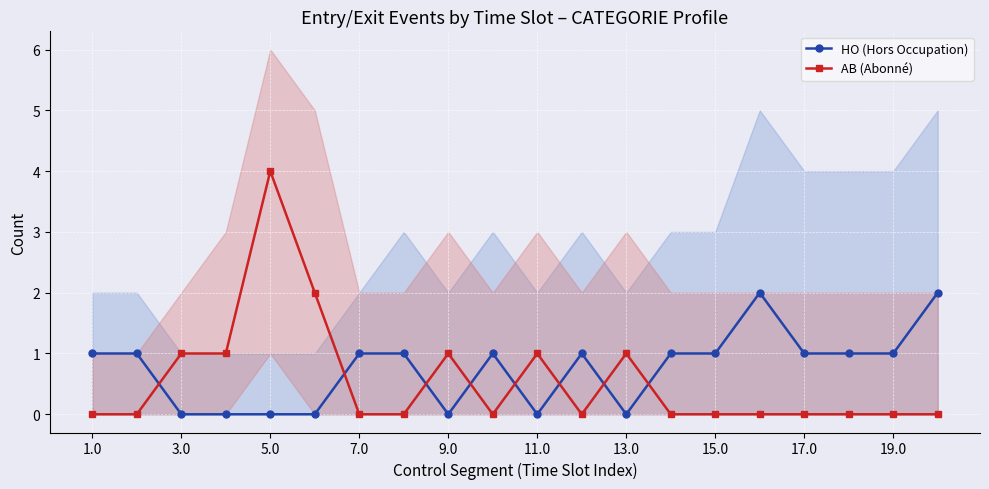

The value of HO (Hors Occupation) at 9.0 is 0. True or false?

True